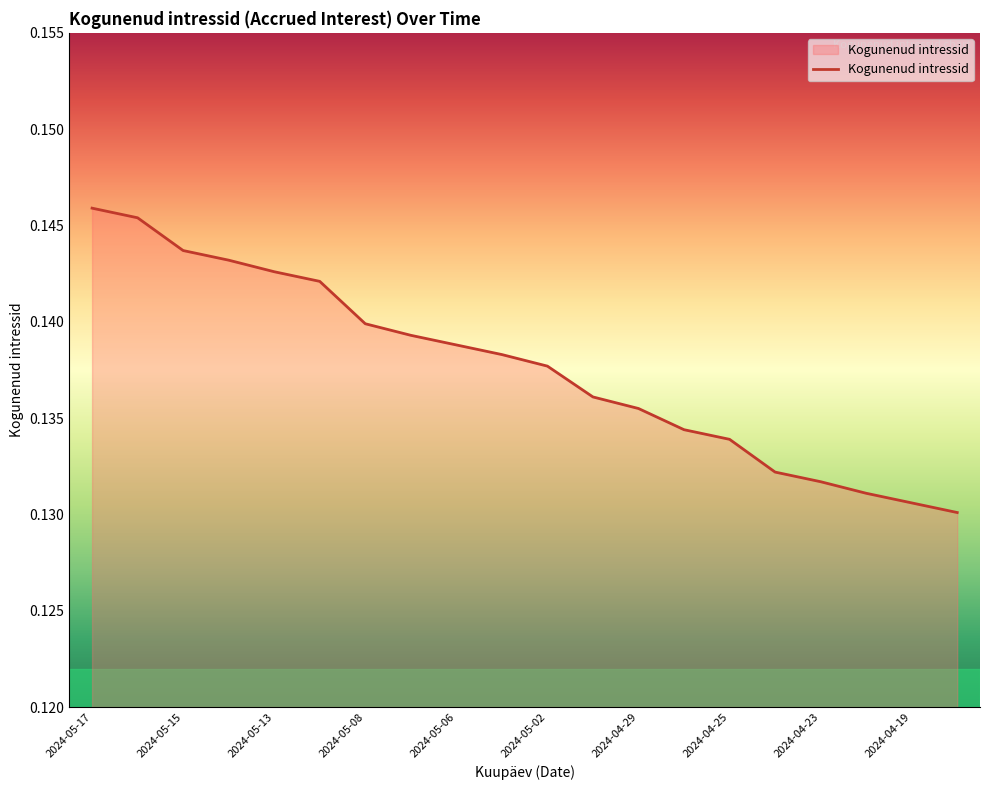

How many lines are shown in the chart?

1